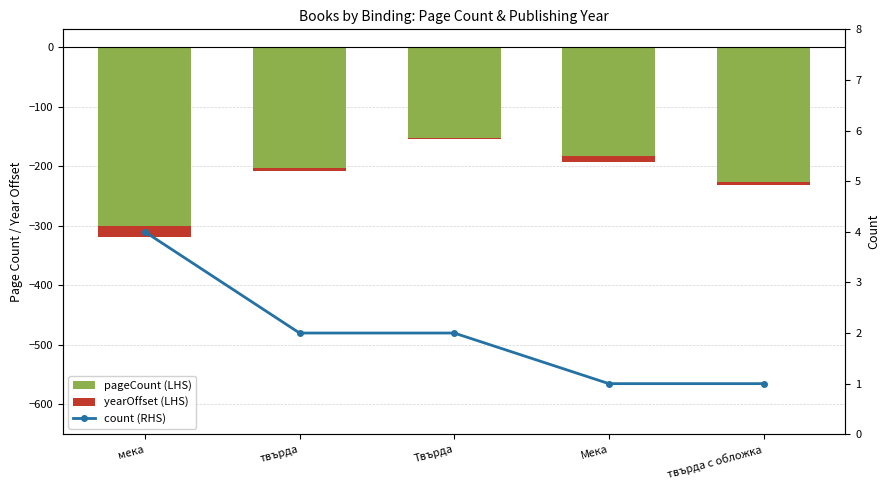

What is the minimum value shown in the chart?

-318